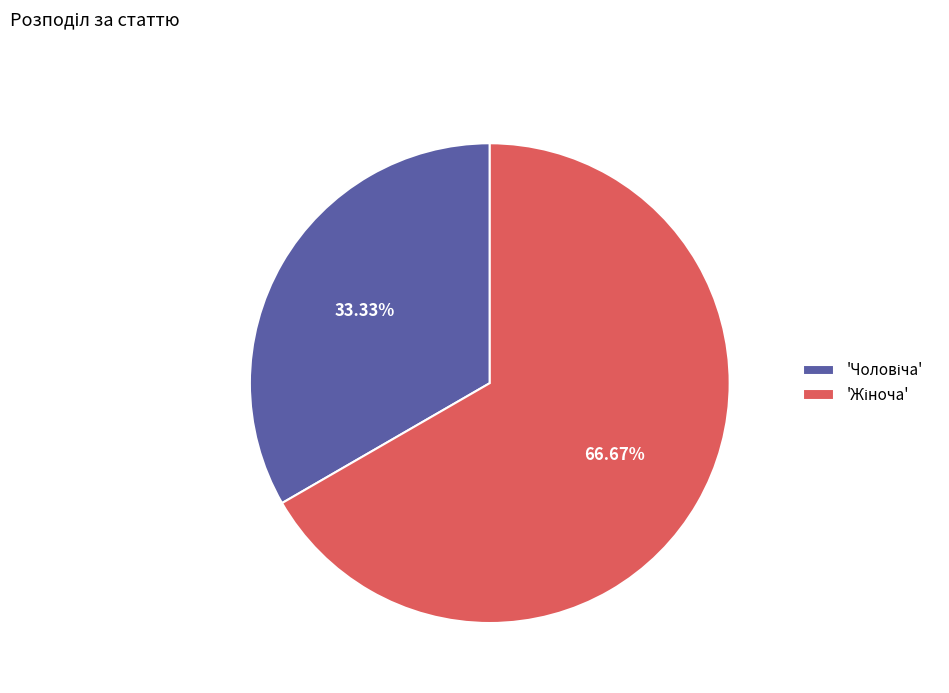

Does any single category account for the majority?

Yes